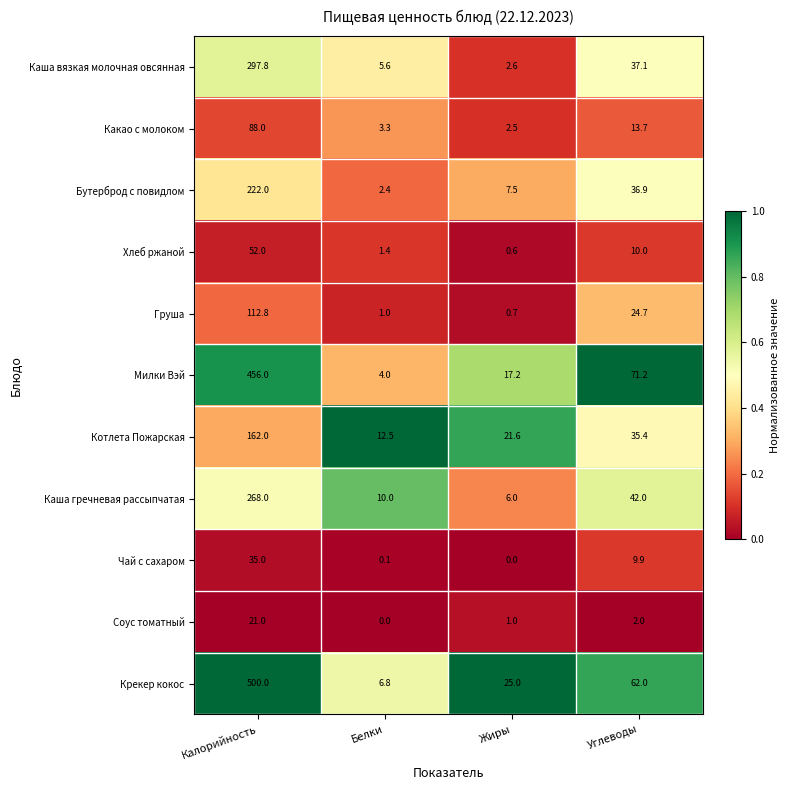

What is the spread (max minus min) of values at Жиры?

25.0